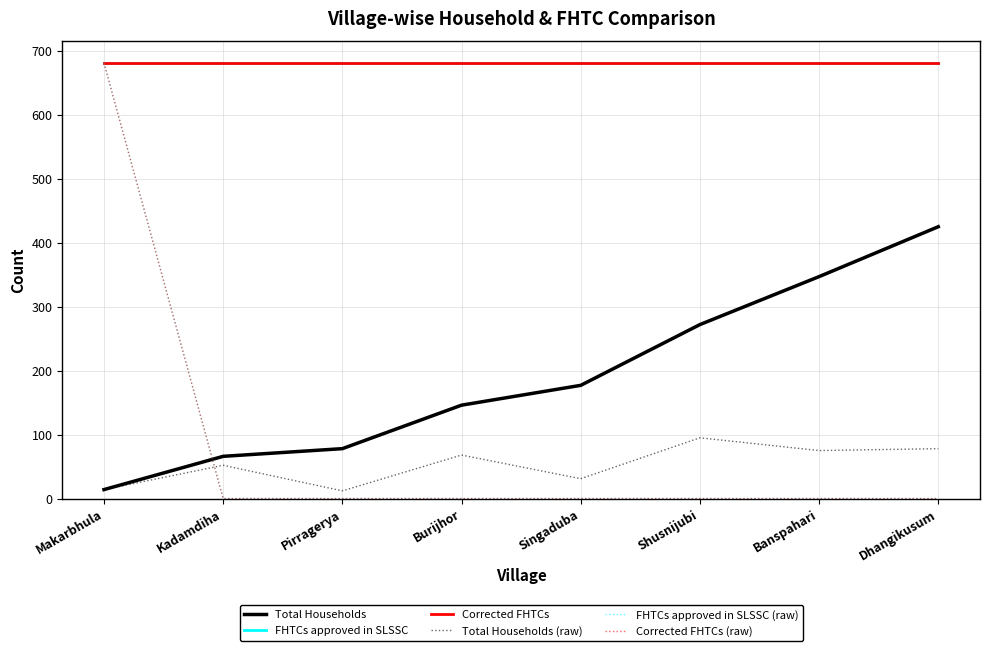

Which category has the lowest value across all series?

Kadamdiha